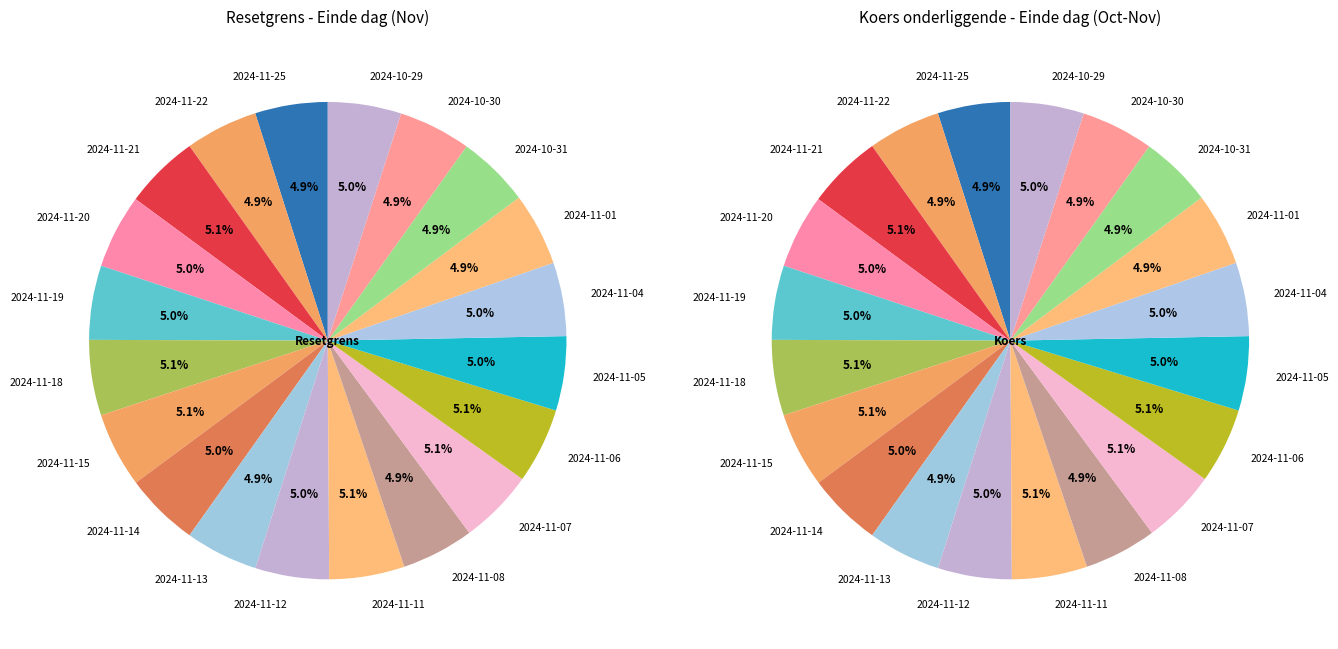

Which slice is the smallest?

2024-10-31